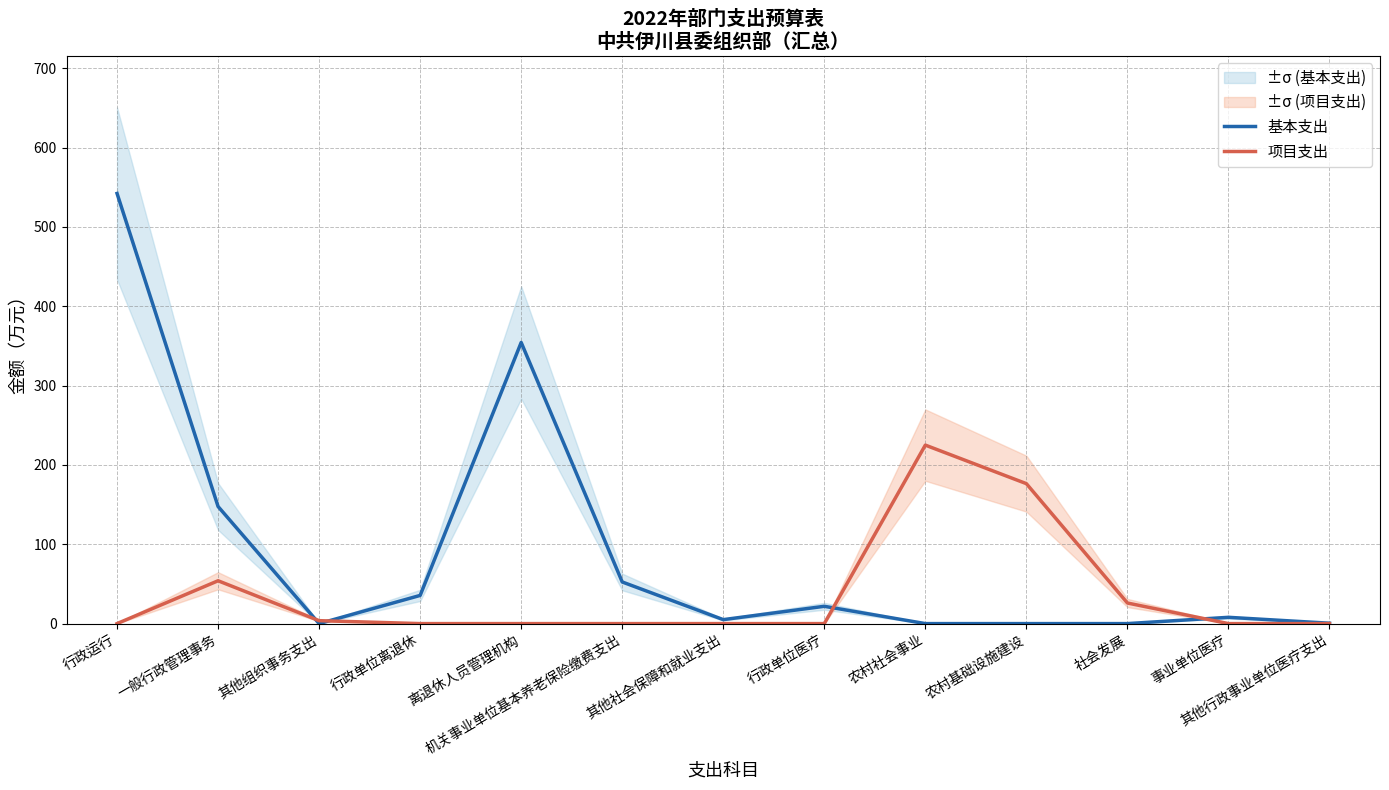

List the labels in order of 项目支出 value, smallest first.

行政运行, 行政单位离退休, 离退休人员管理机构, 机关事业单位基本养老保险缴费支出, 其他社会保障和就业支出, 行政单位医疗, 事业单位医疗, 其他行政事业单位医疗支出, 其他组织事务支出, 社会发展, 一般行政管理事务, 农村基础设施建设, 农村社会事业